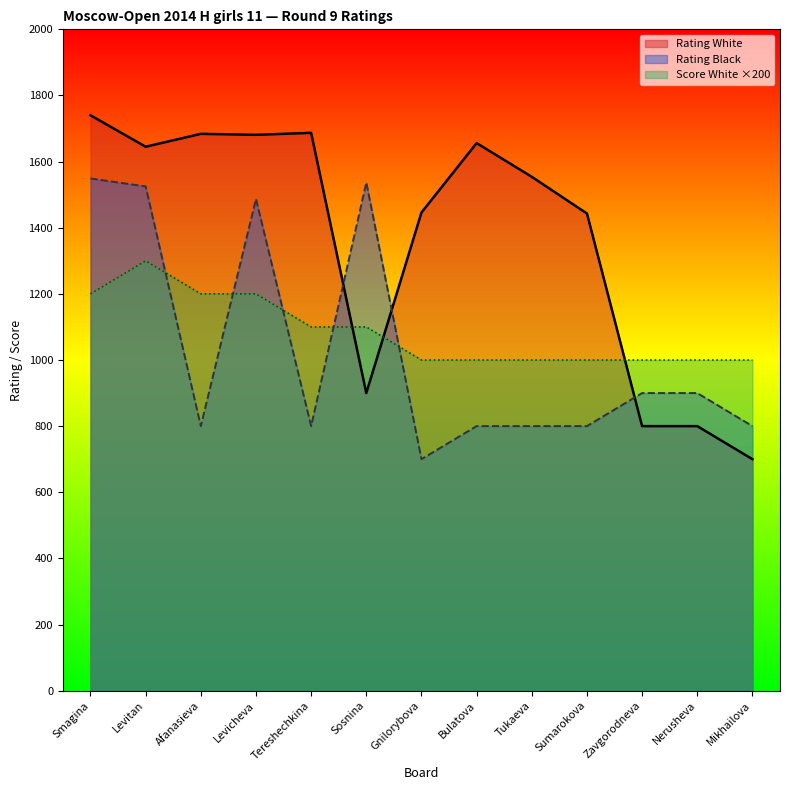

At how many categories does at least one series exceed 1120?

10